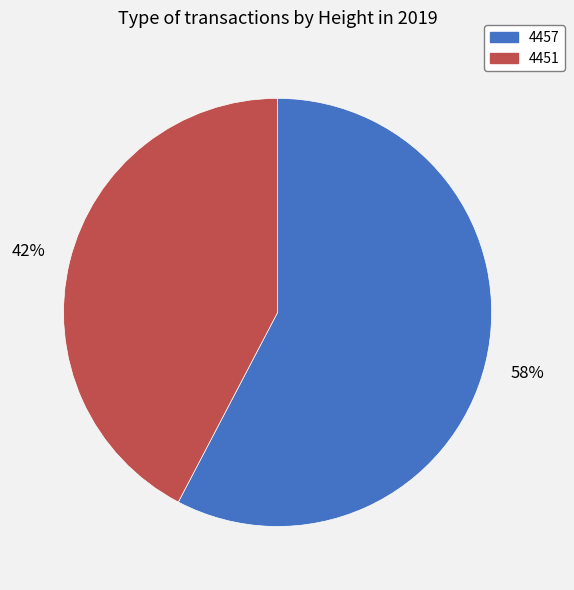

Which slice is the largest?

4457